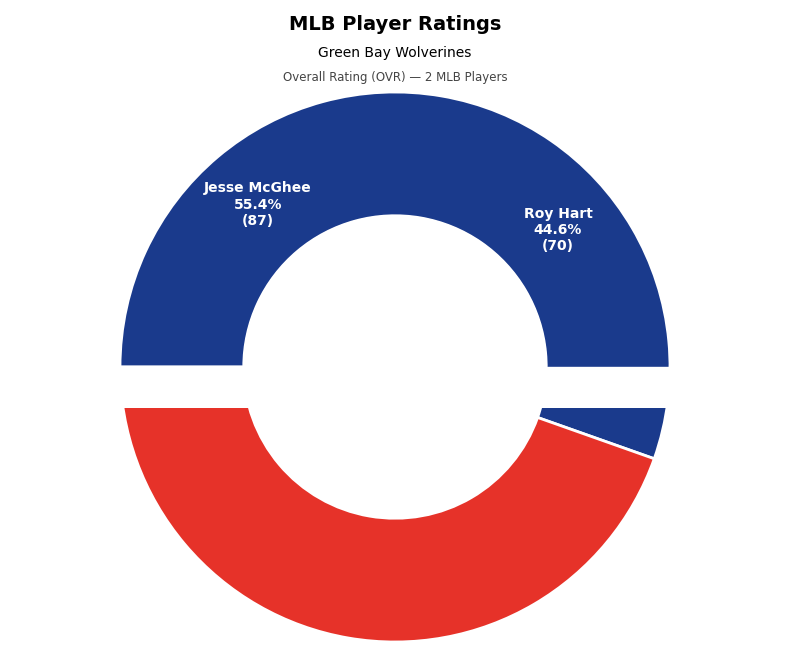

To the nearest percent, what is the combined percentage of Jesse McGhee and Roy Hart?

100%